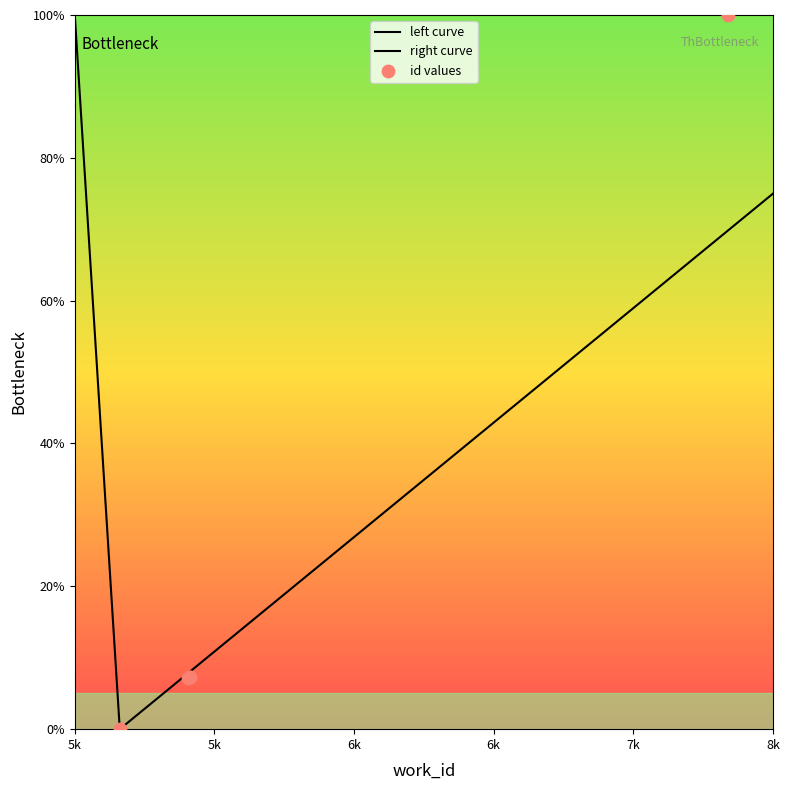

Between 5237 and 5550, which is larger?

5550